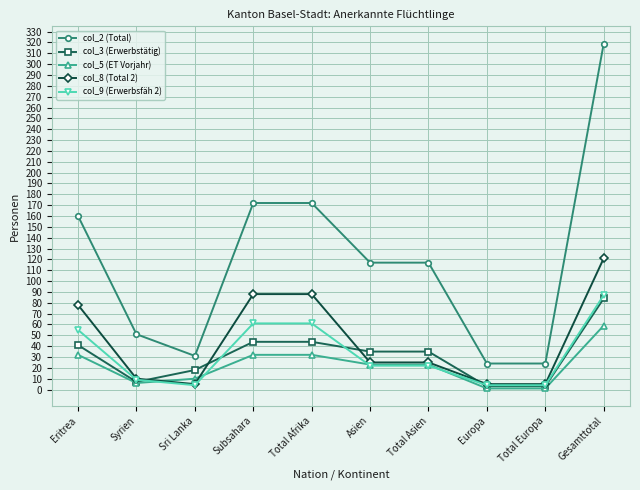

Reading right to left, what are all the values shown in this chart?

col_2 (Total): Gesamttotal=319	Total Europa=24	Europa=24	Total Asien=117	Asien=117	Total Afrika=172	Subsahara=172	Sri Lanka=31	Syrien=51	Eritrea=160
col_3 (Erwerbstätig): Gesamttotal=84	Total Europa=3	Europa=3	Total Asien=35	Asien=35	Total Afrika=44	Subsahara=44	Sri Lanka=18	Syrien=7	Eritrea=41
col_5 (ET Vorjahr): Gesamttotal=59	Total Europa=1	Europa=1	Total Asien=23	Asien=23	Total Afrika=32	Subsahara=32	Sri Lanka=10	Syrien=6	Eritrea=32
col_8 (Total 2): Gesamttotal=121	Total Europa=5	Europa=5	Total Asien=25	Asien=25	Total Afrika=88	Subsahara=88	Sri Lanka=5	Syrien=10	Eritrea=78
col_9 (Erwerbsfäh 2): Gesamttotal=87	Total Europa=4	Europa=4	Total Asien=22	Asien=22	Total Afrika=61	Subsahara=61	Sri Lanka=4	Syrien=9	Eritrea=55